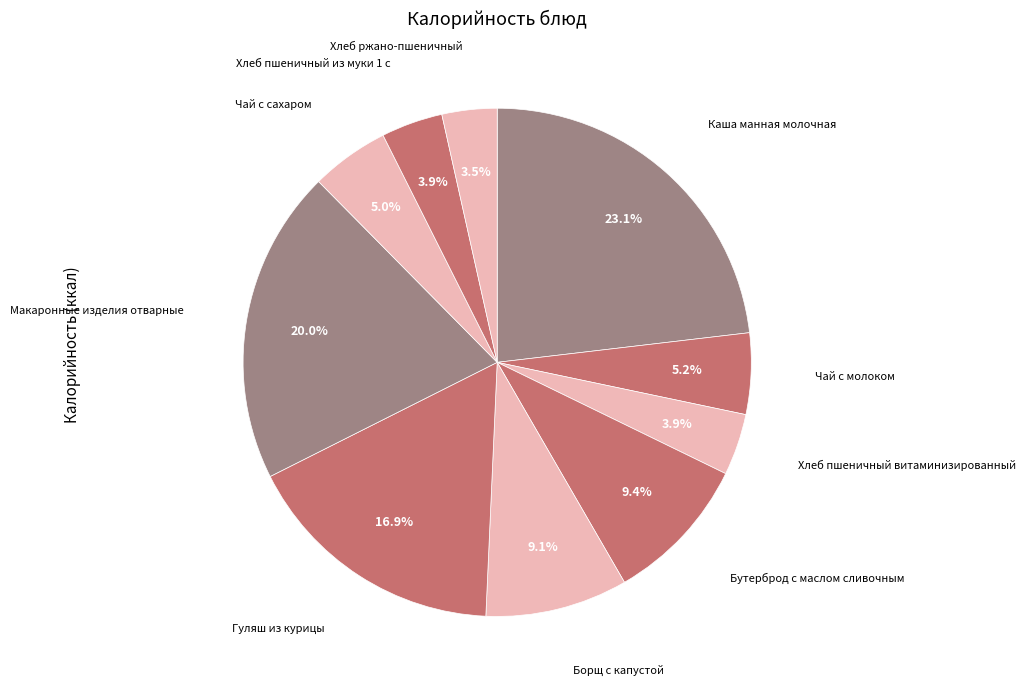

How many slices are in this pie chart?

10